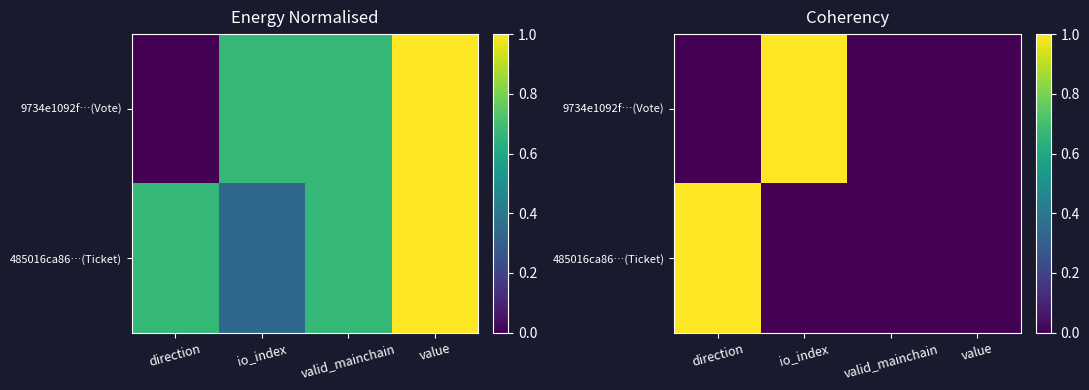

True or false: 485016ca86…(Ticket) has a value of 0 at io_index.

False